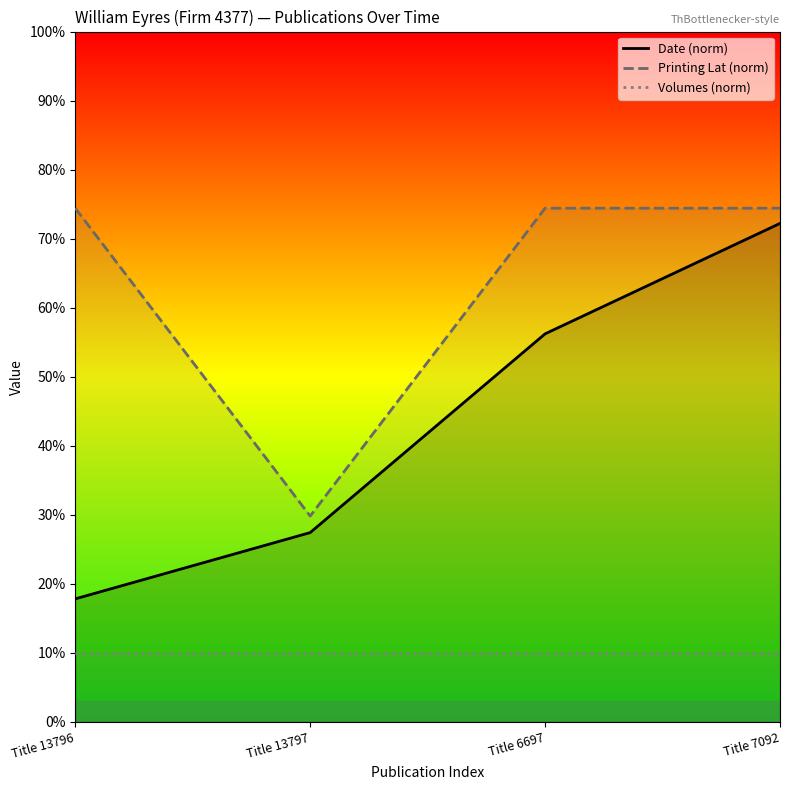

What value does the Printing Lat (norm) series have at Title 7092?

74.4